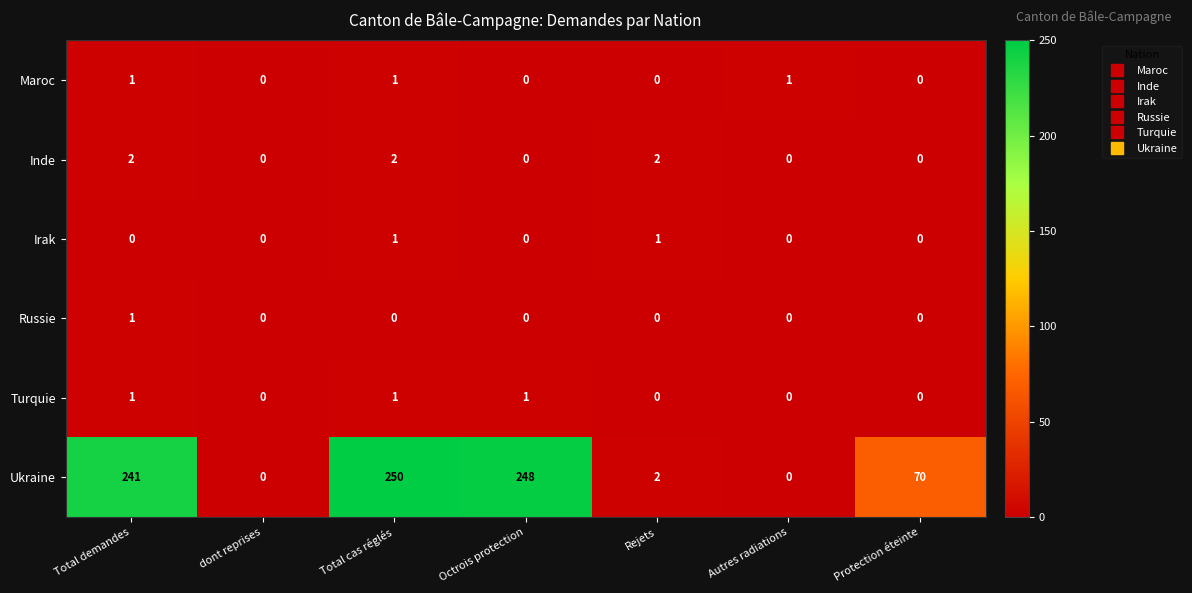

Is the value of Ukraine at dont reprises greater than the value of Russie at Total demandes?

No